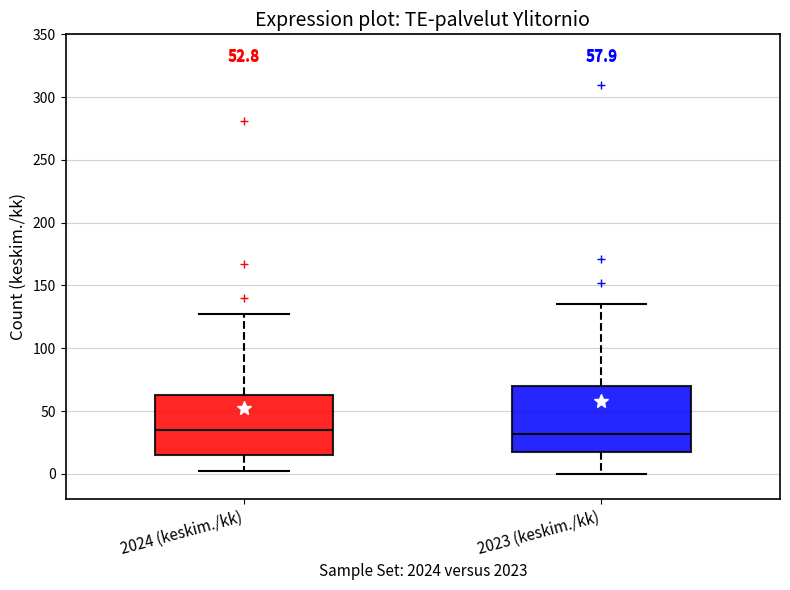

Comparing the boxes themselves (not the whiskers), which one is the tallest?

2023 (keskim./kk)